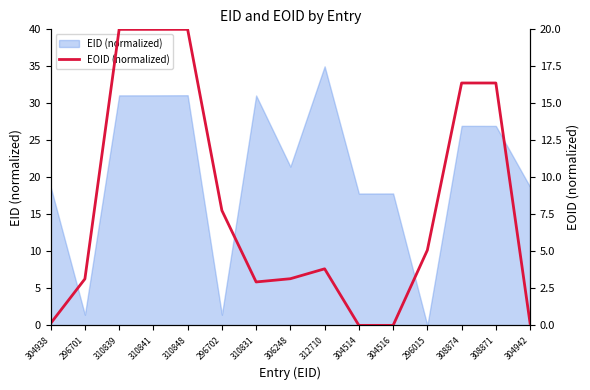

How many points are lower than both their immediate neighbors (excluding endpoints)?

2